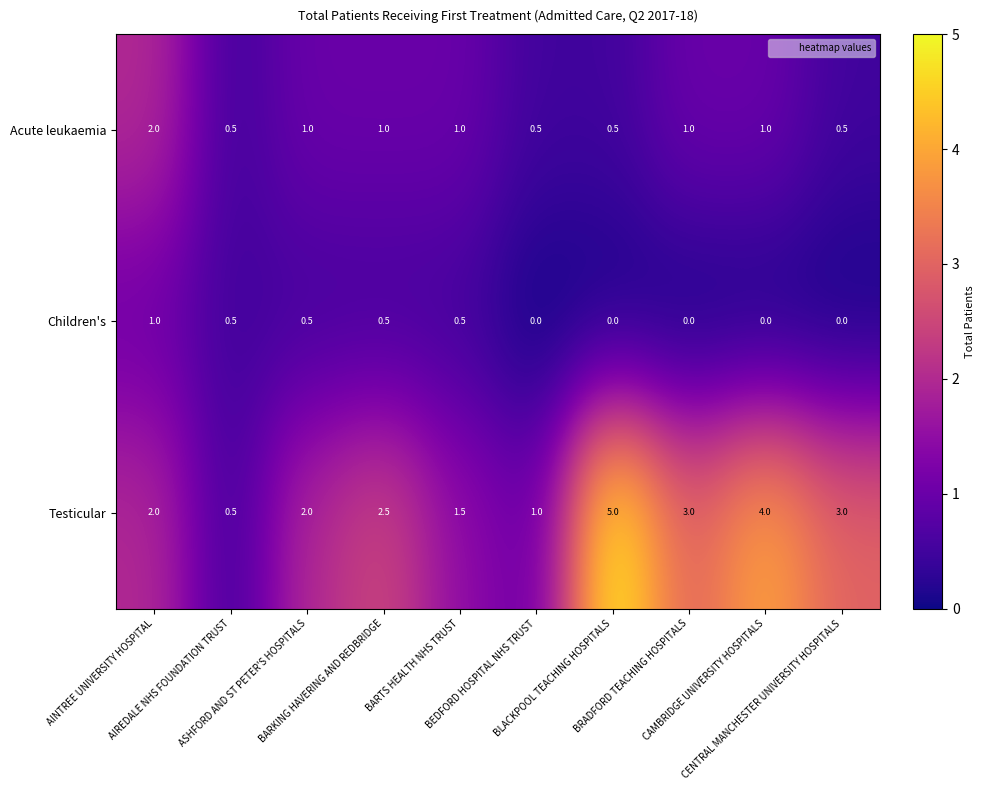

Which series has the largest total across all categories?

Testicular